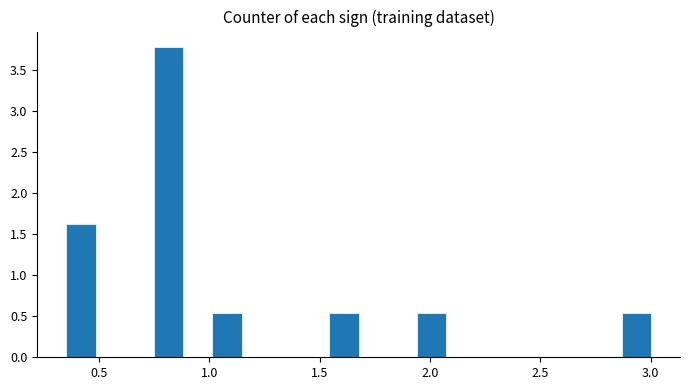

Around what value on the x-axis is the tallest bar? Give the approximate position of its centre, as read against the axis.

0.80